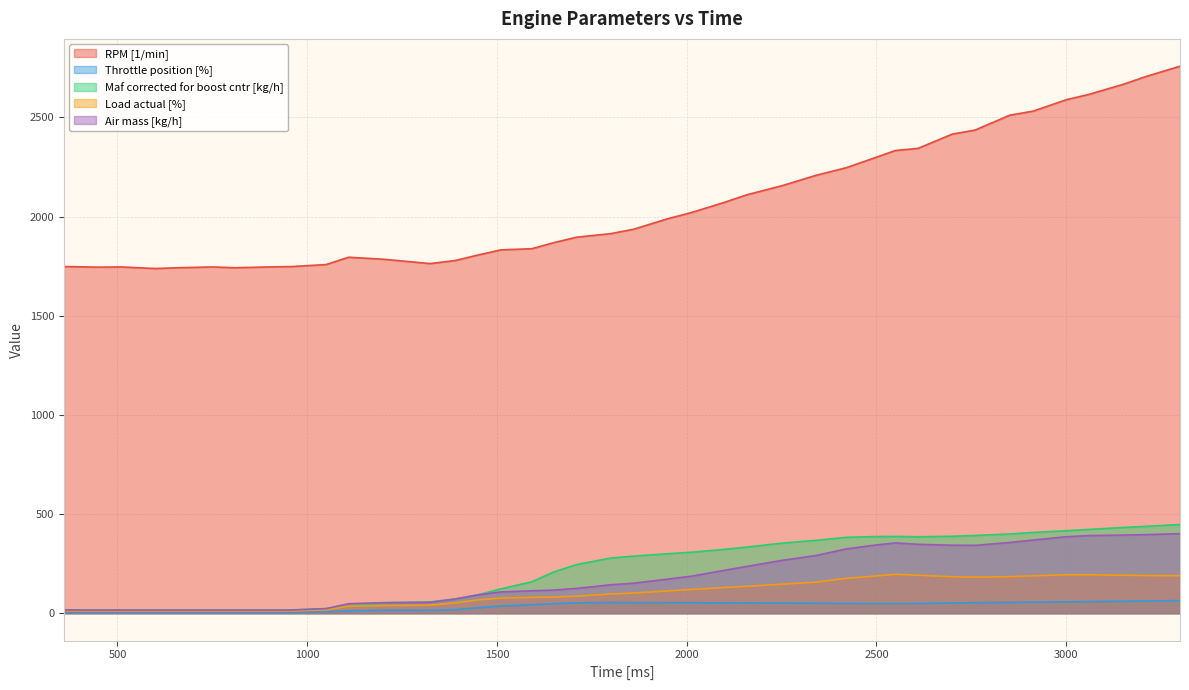

Reading left to right, list all the values displayed in this chart.

RPM [1/min]: 1748.0	1745.0	1746.0	1738.0	1742.0	1746.0	1742.0	1746.0	1748.0	1758.0	1795.0	1785.0	1763.0	1778.0	1806.0	1832.0	1838.0	1868.0	1896.0	1914.0	1936.0	1989.0	2020.0	2072.0	2110.0	2155.0	2208.0	2246.0	2294.0	2333.0	2344.0	2416.0	2436.0	2511.0	2532.0	2589.0	2616.0	2666.0	2706.0	2758.0
Throttle position [%]: 5.2	5.1	5.2	5.2	5.2	5.2	5.2	5.2	5.2	7.3	11.4	15.0	15.2	17.9	27.3	36.4	42.6	48.1	52.2	54.2	53.5	53.0	52.7	52.0	51.9	51.4	50.5	49.3	48.3	48.2	49.1	51.5	53.2	54.8	55.9	57.2	58.5	60.4	61.9	63.5
Maf corrected for boost cntr [kg/h]: 16.8	16.8	16.8	16.8	16.8	16.8	16.8	16.8	17.0	23.3	36.5	52.6	57.2	71.8	92.8	122.5	158.5	207.5	245.7	278.3	287.9	300.0	307.5	322.0	333.7	353.1	367.5	382.7	386.2	387.3	385.4	388.0	392.2	399.5	407.3	415.8	422.6	432.2	438.0	447.3
Load actual [%]: 12.1	12.0	12.0	12.1	12.0	11.9	11.9	11.9	11.9	17.2	34.9	38.4	40.6	51.6	66.8	76.3	79.8	81.2	85.9	96.8	101.8	112.2	120.0	129.5	135.8	146.4	156.6	175.9	186.8	196.2	191.8	183.9	182.1	184.5	188.5	193.6	193.9	191.5	190.2	189.2
Air mass [kg/h]: 16.3	16.2	16.2	16.2	16.1	16.1	16.1	16.1	16.1	23.3	48.0	53.3	55.0	71.4	92.7	107.5	113.2	116.7	125.3	143.5	151.5	172.1	186.6	216.8	236.2	266.2	291.2	324.0	342.6	354.6	347.4	343.0	342.2	356.8	369.3	385.6	391.6	394.0	396.3	401.5